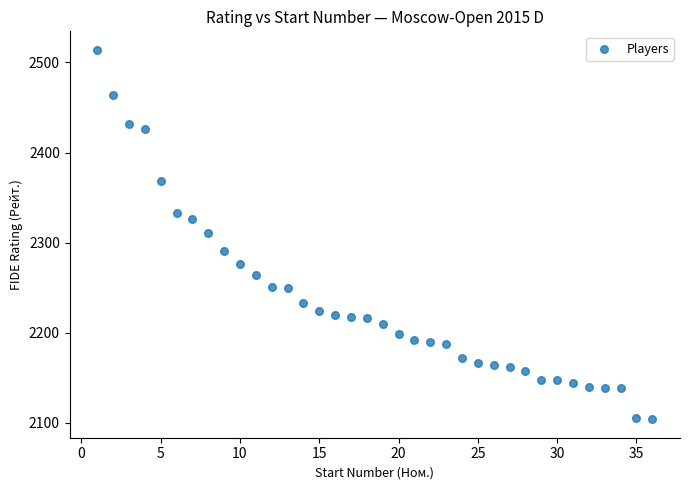

What is the range of Y values (max minus min)?

410